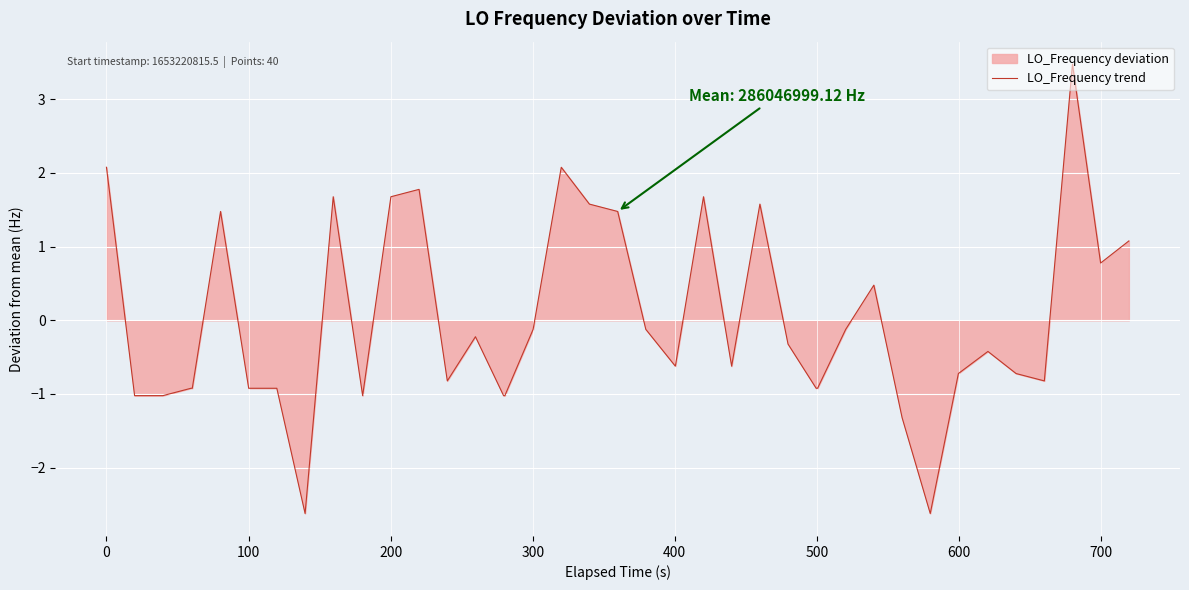

What is the difference between the maximum and minimum values?

6.1